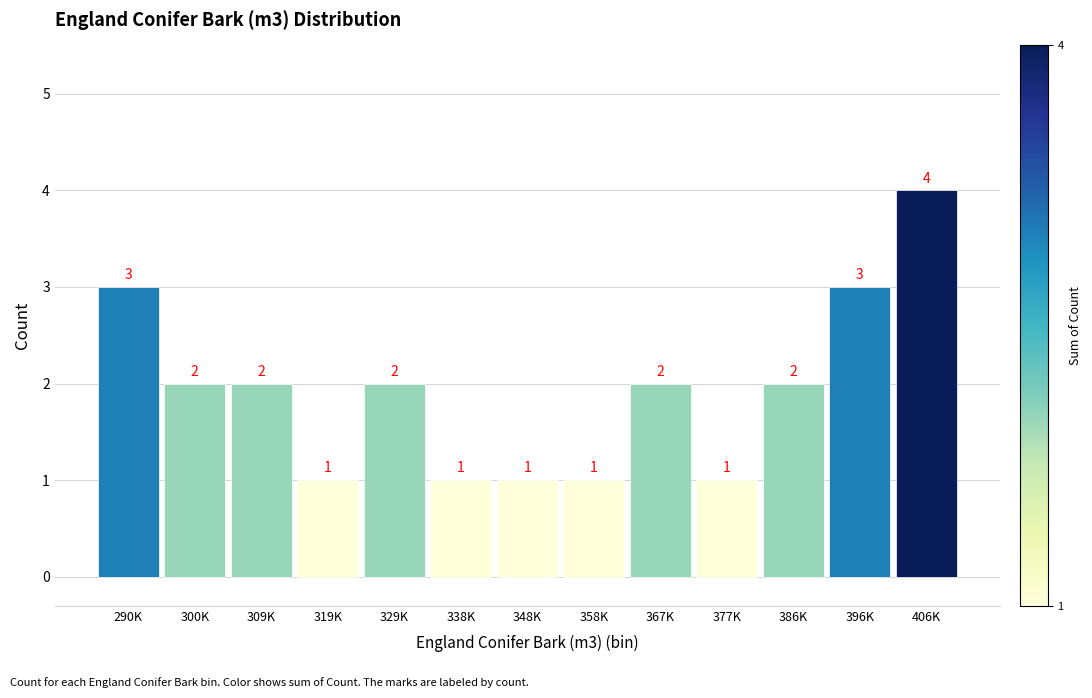

Reading right to left, list all the values displayed in this chart.

406K=4	396K=3	386K=2	377K=1	367K=2	358K=1	348K=1	338K=1	329K=2	319K=1	309K=2	300K=2	290K=3